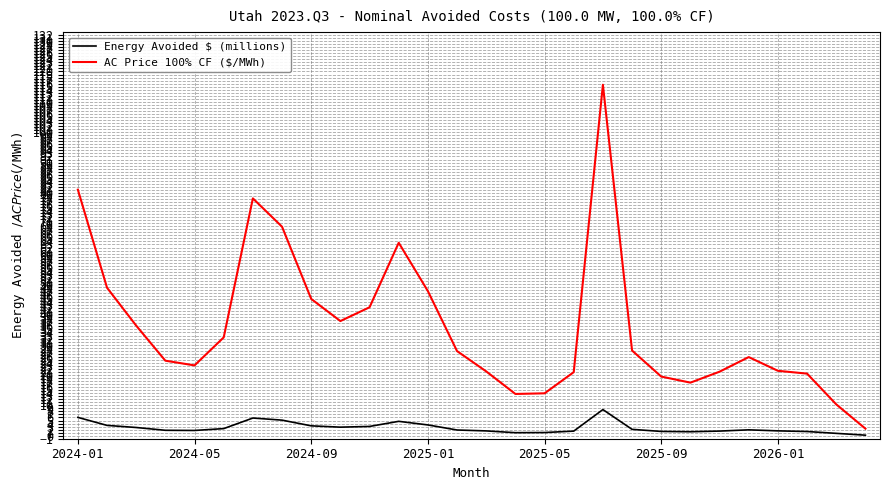

Rank the series by their average value, from lowest to highest.

Energy Avoided $ (millions), AC Price 100% CF ($/MWh)